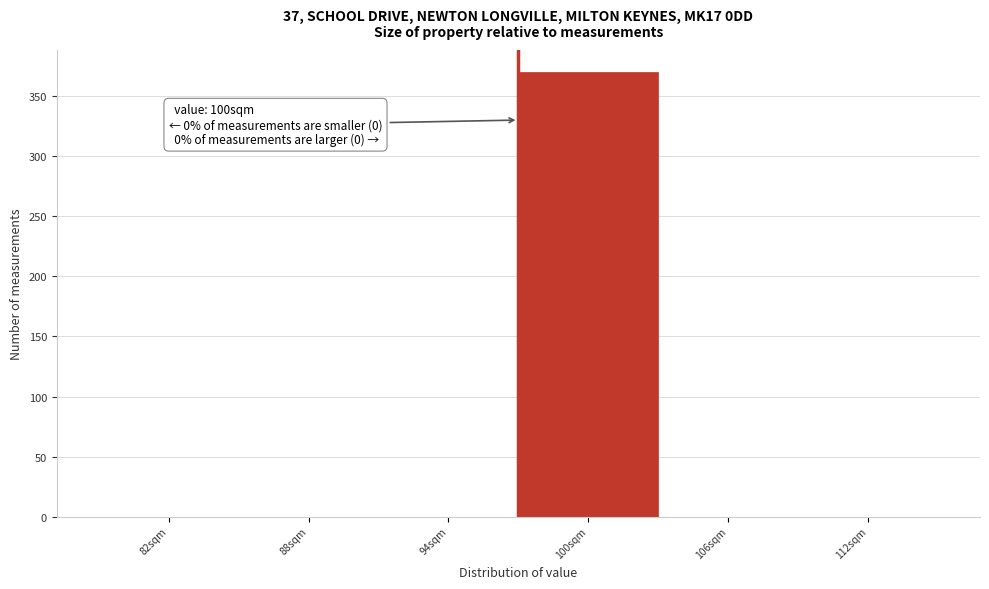

Reading left to right, extract all data points from this chart.

82sqm=0	88sqm=0	94sqm=0	100sqm=370	106sqm=0	112sqm=0